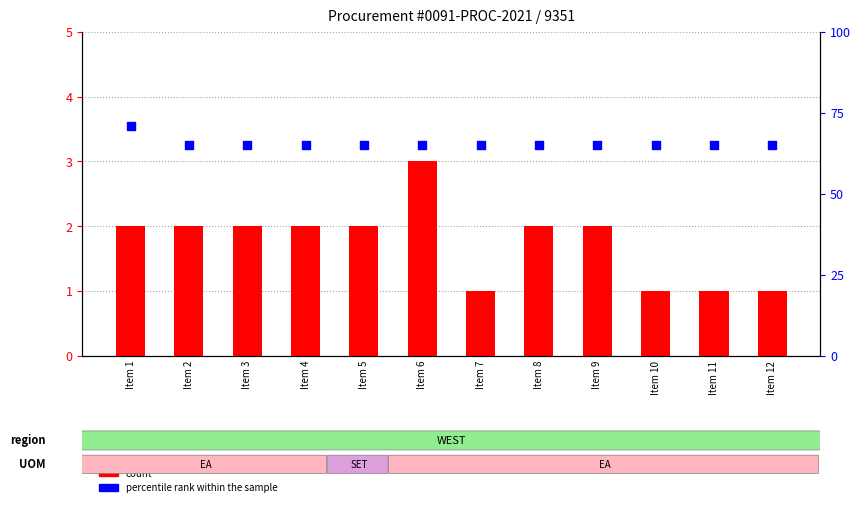

Is the value of count at Item 4 greater than the value of percentile rank within the sample at Item 10?

No